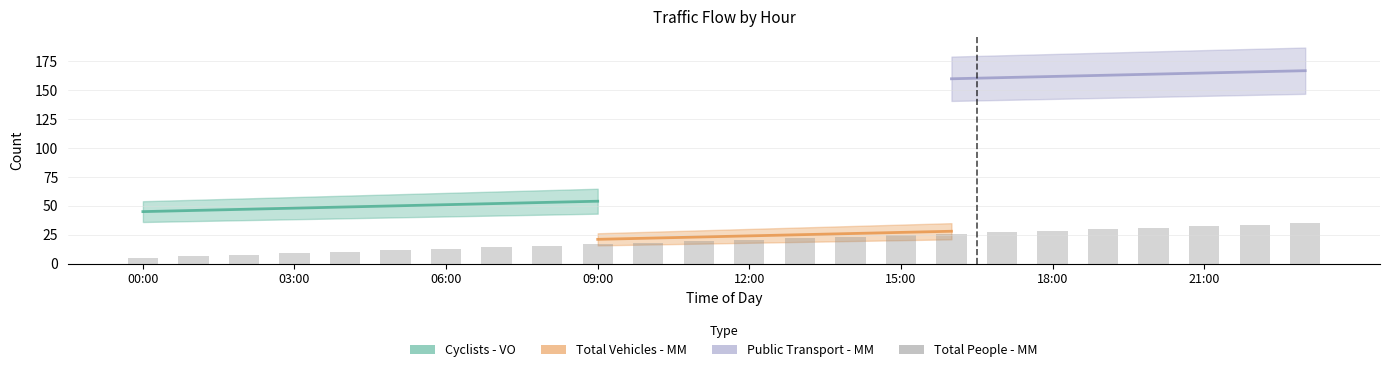

What position from the right is 11?

13